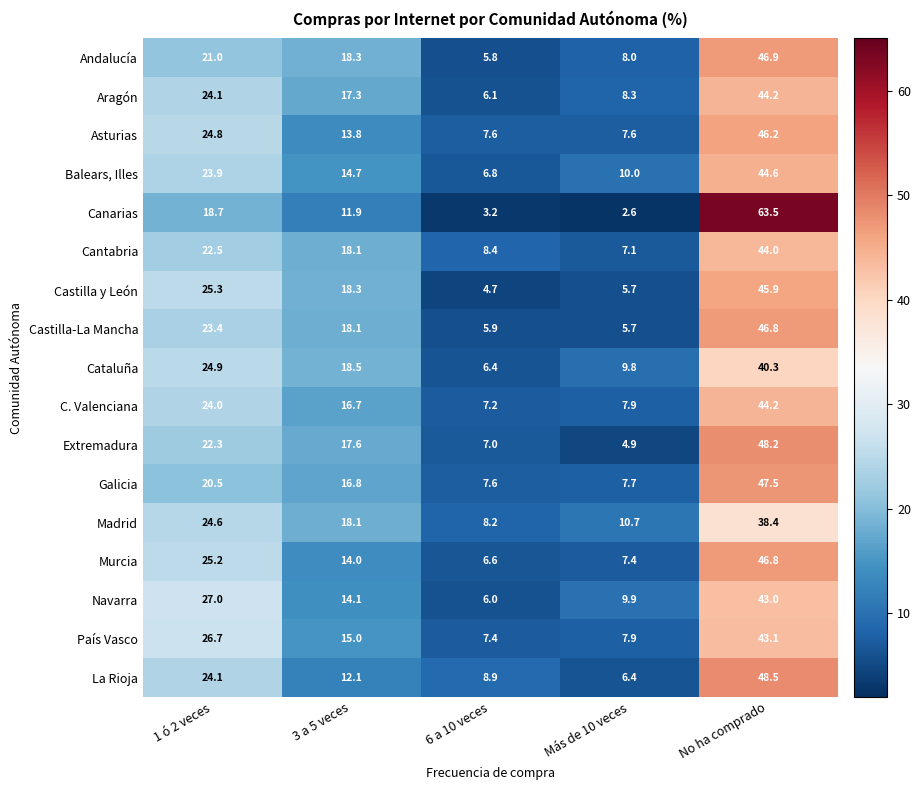

What is the sum of the Navarra values at 1 ó 2 veces and Más de 10 veces?

36.9